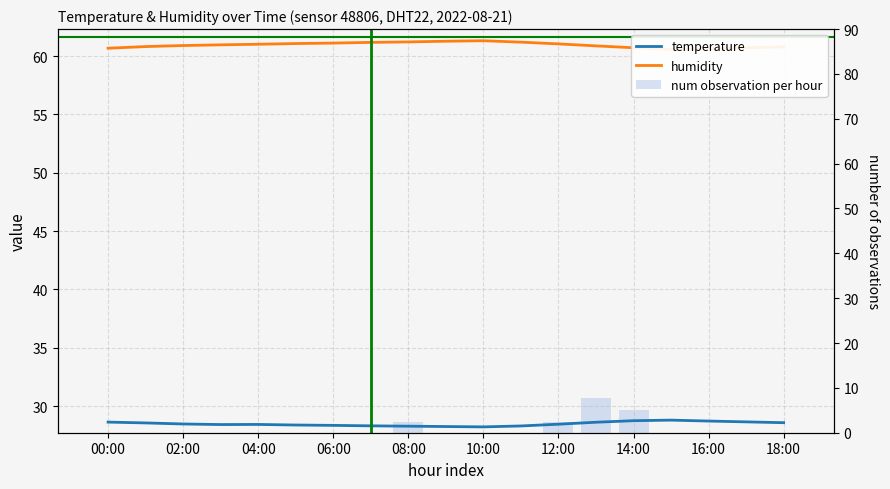

What are all the series names shown in the legend?

temperature, humidity, num observation per hour